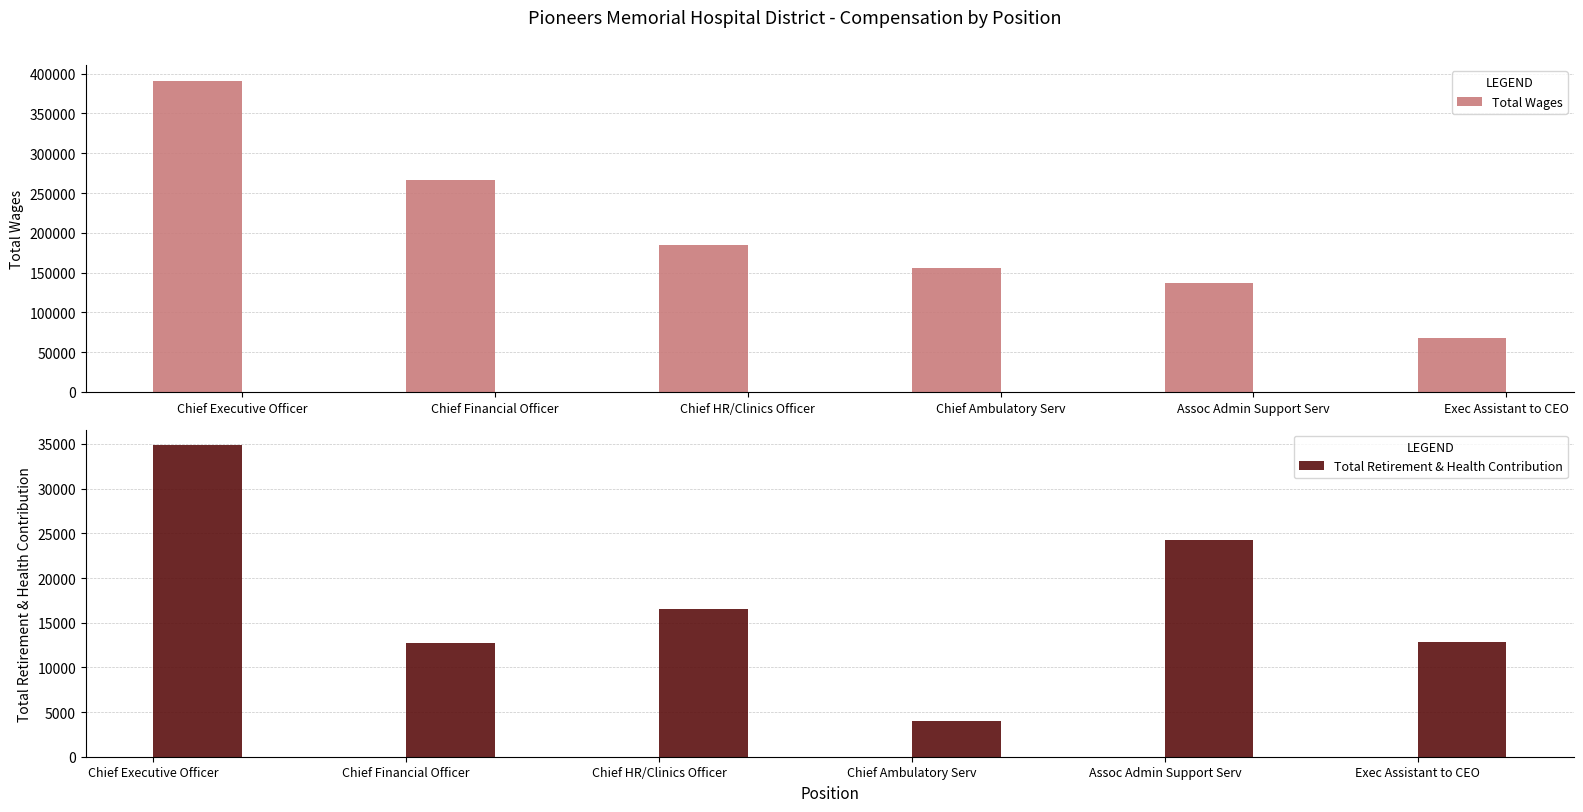

What is the label of the 2nd bar from the left?

Chief Financial Officer